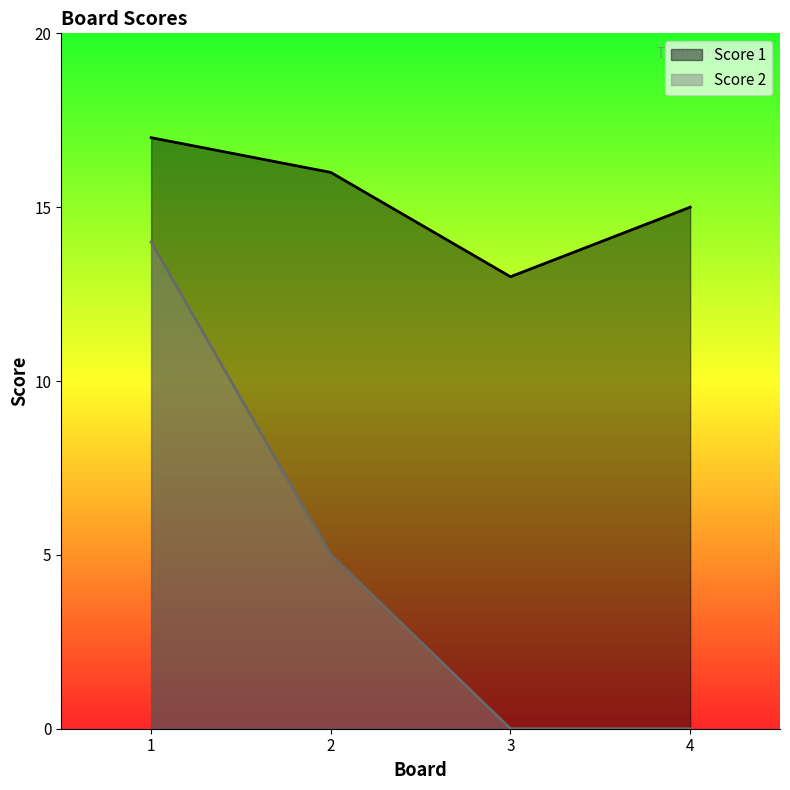

Reading right to left, what are all the values shown in this chart?

Score 1: 15	13	16	17
Score 2: 0	0	5	14